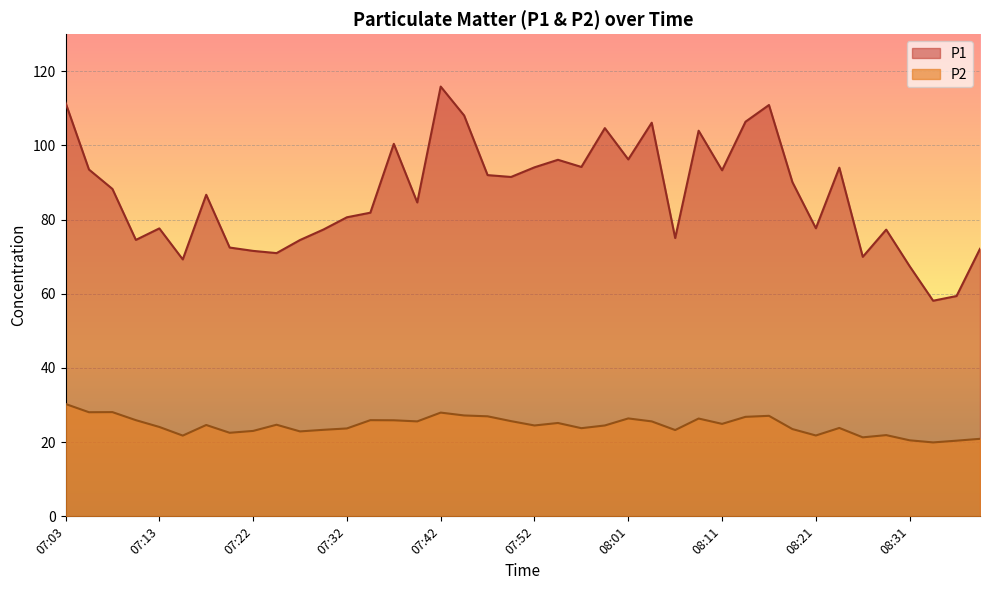

True or false: P2 and P1 intersect in this chart.

False